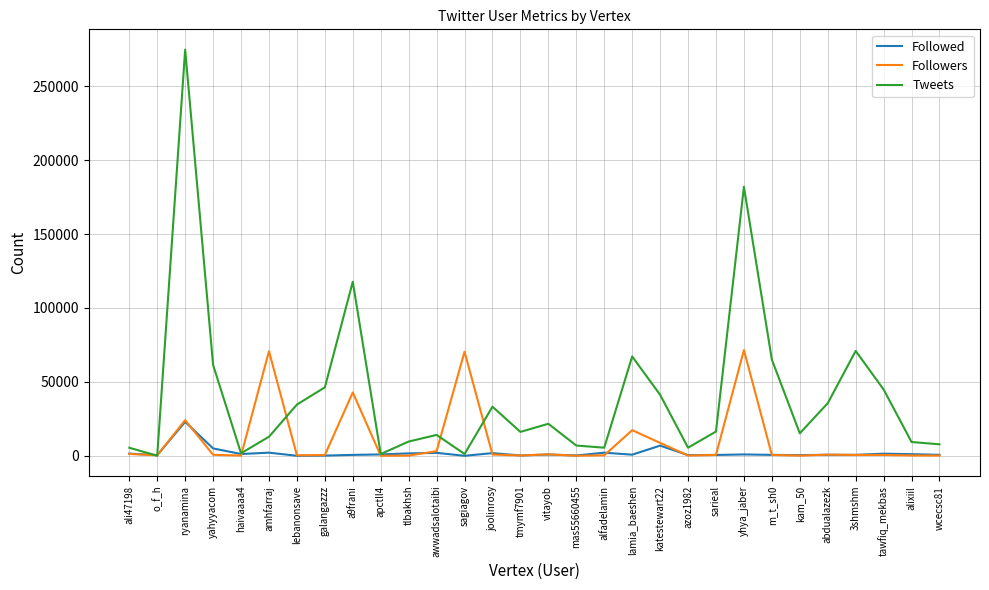

True or false: Tweets has more than 2 interior local peaks.

True